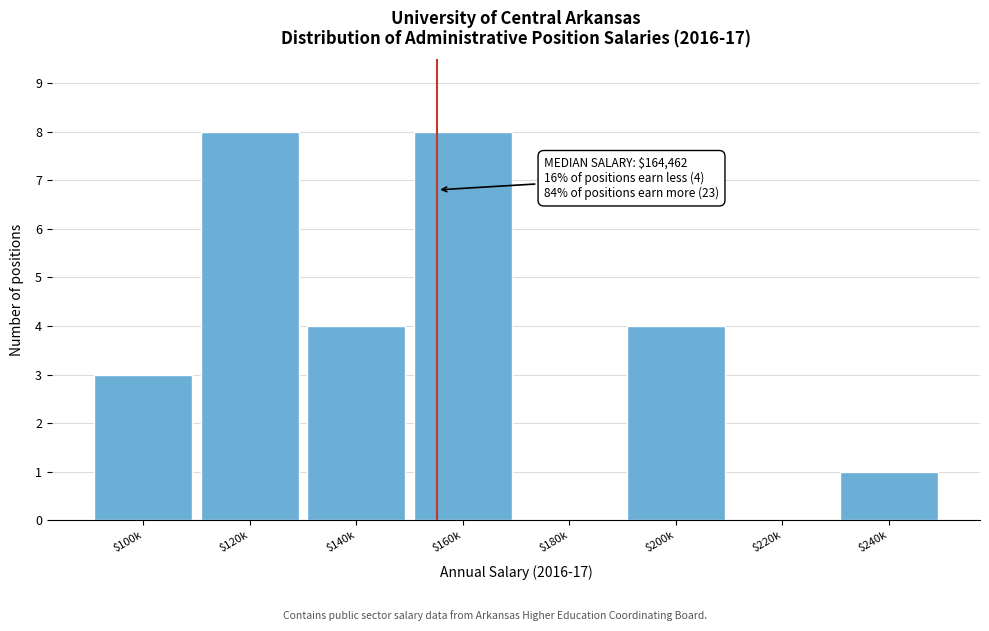

What is the sum of all values?

28